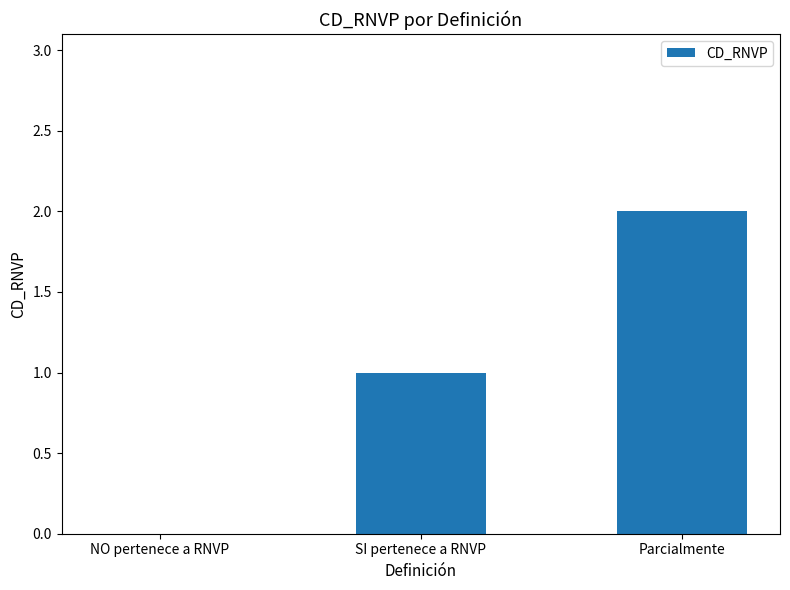

Which label corresponds to the largest value in the chart?

Parcialmente